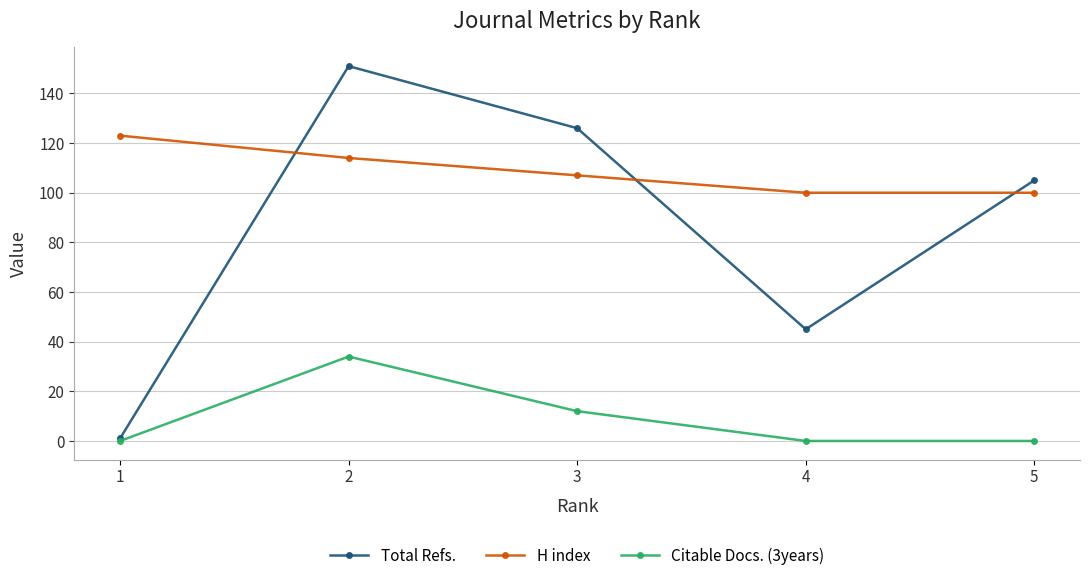

What is the spread (max minus min) of values at 2?

117